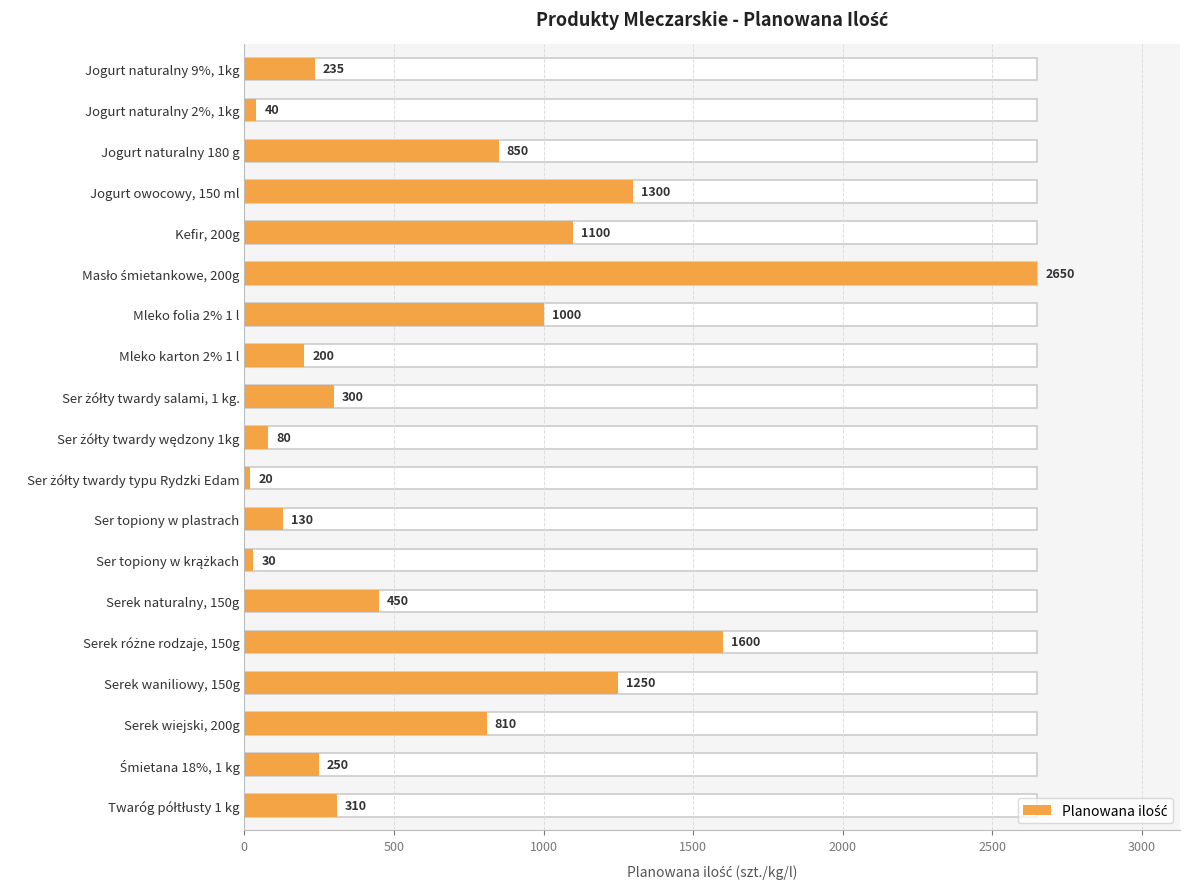

At which label is the value closest to 1335?

Jogurt owocowy, 150 ml